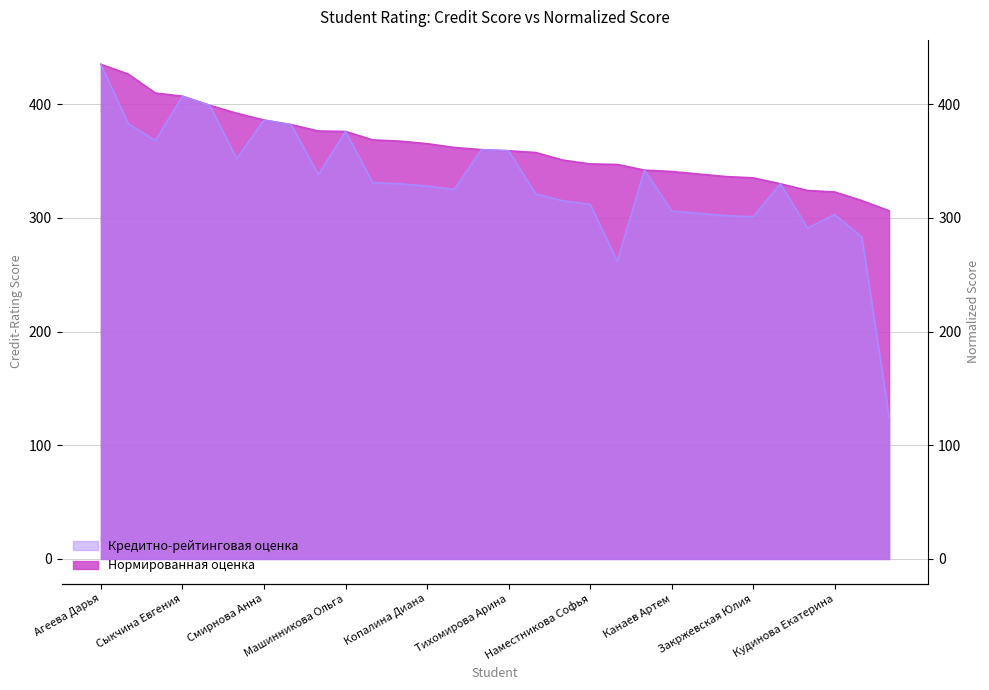

At how many categories does at least one series exceed 384?

7